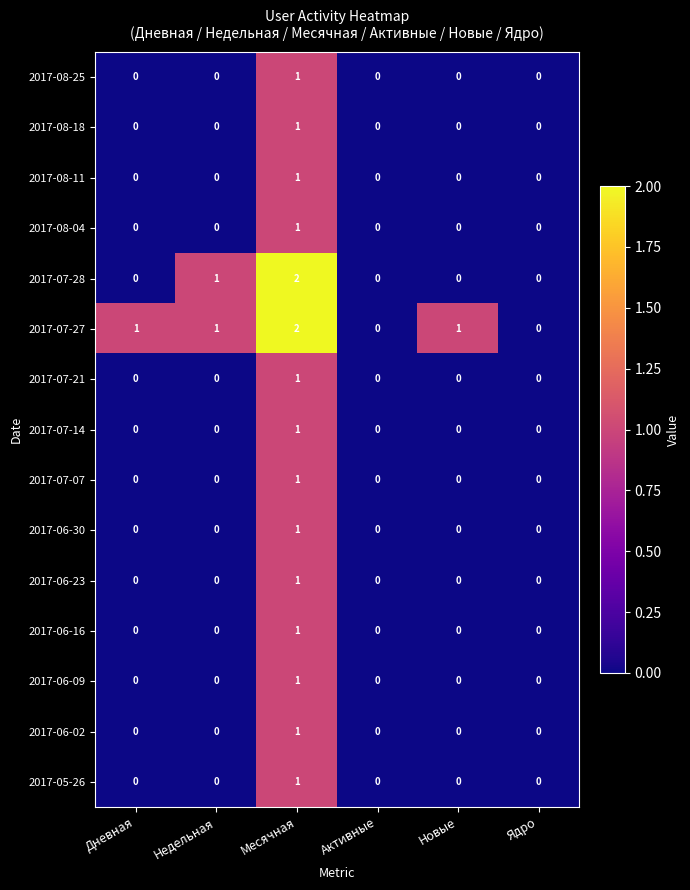

How many distinct data groups are displayed?

15